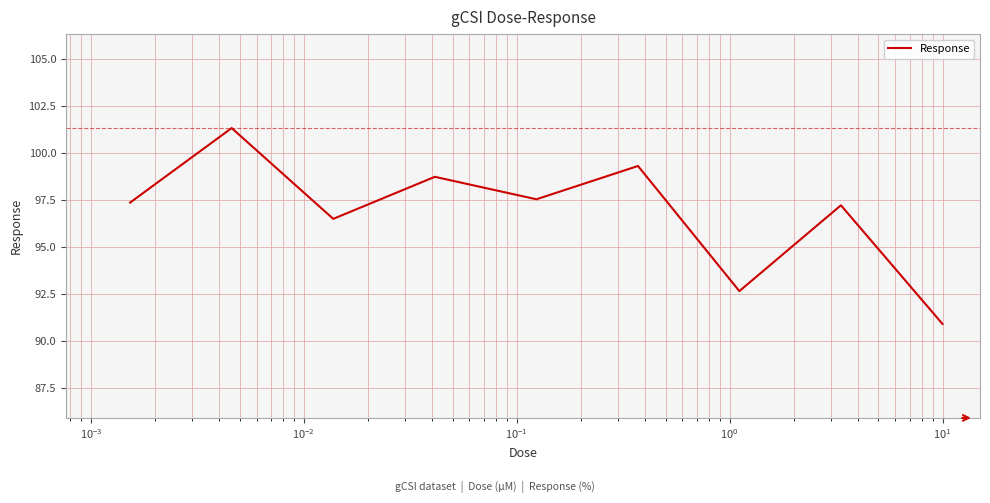

True or false: there are more than 2 points higher than both neighbors.

True